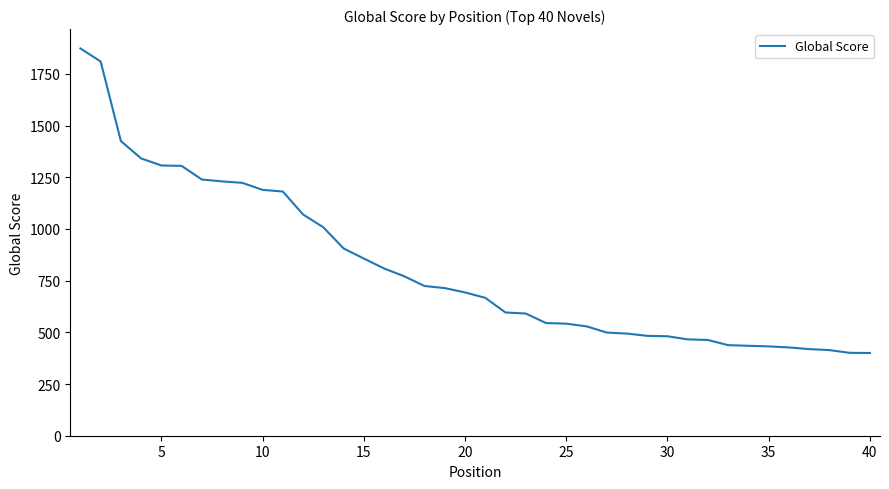

What is the difference between the maximum and minimum values?

1473